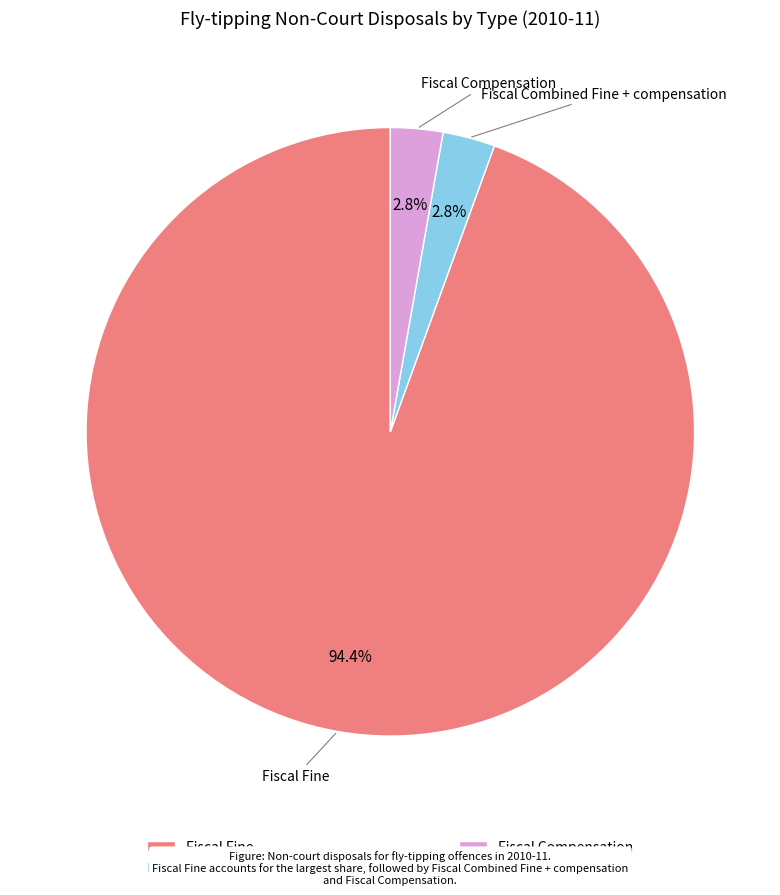

True or false: Fiscal Combined Fine + compensation accounts for 3% of the total.

True